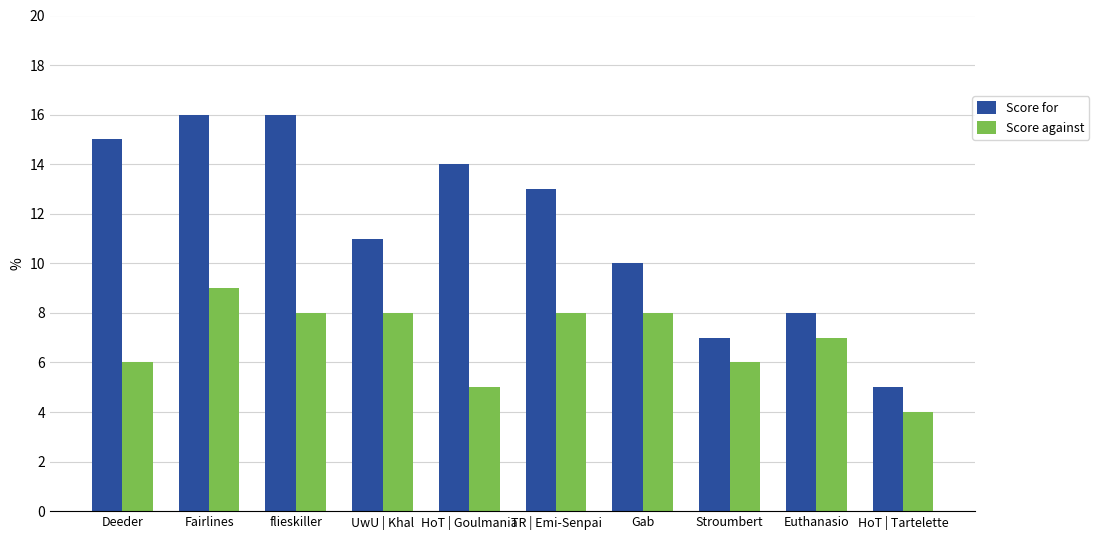

The Score for series shows 16 at Fairlines. True or false?

True